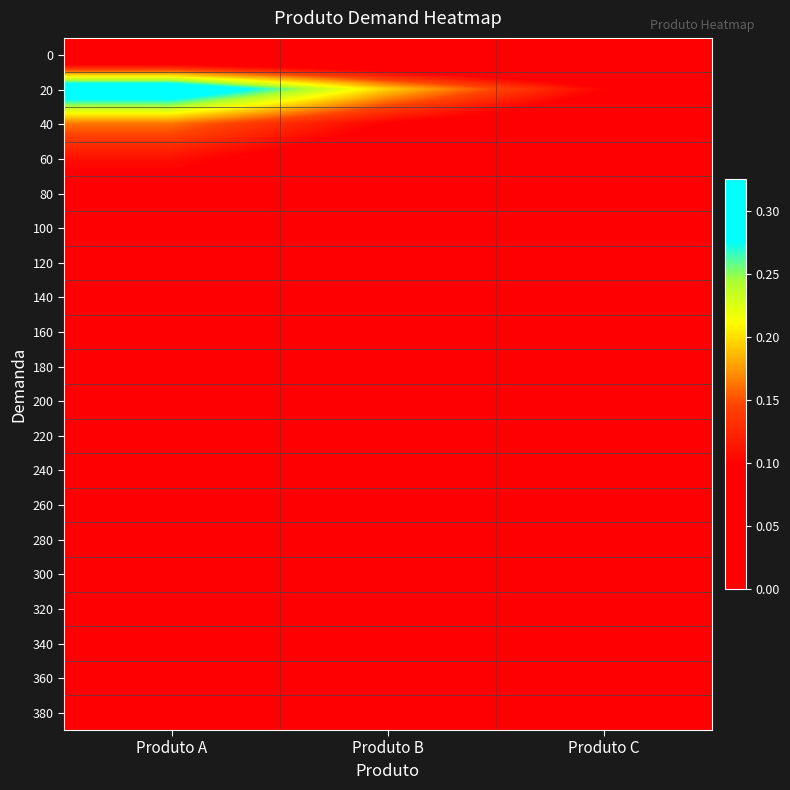

Which category has the highest value across all series?

Produto A